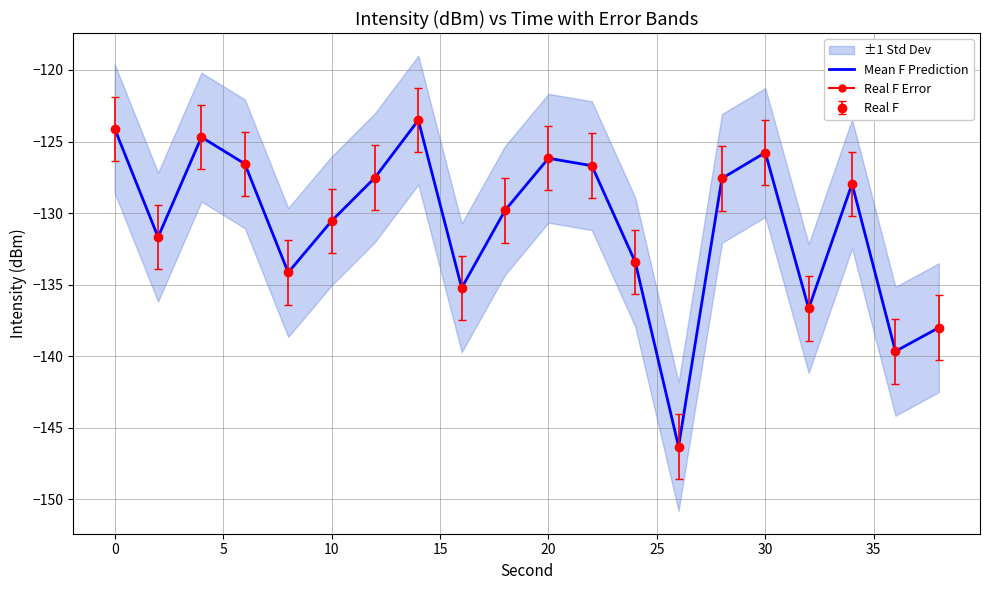

What value does the data have at 0?

-131.7